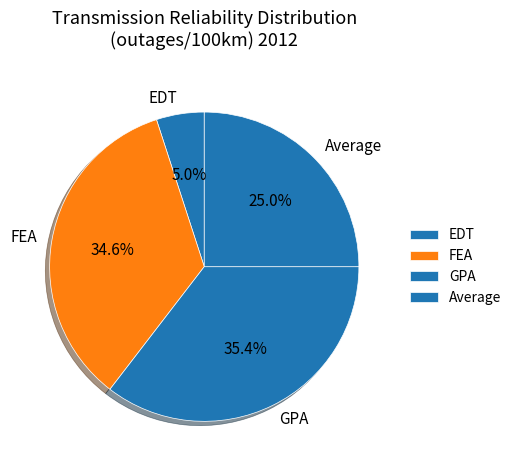

Approximately how many times larger is the value at EDT compared to Average?

0.2